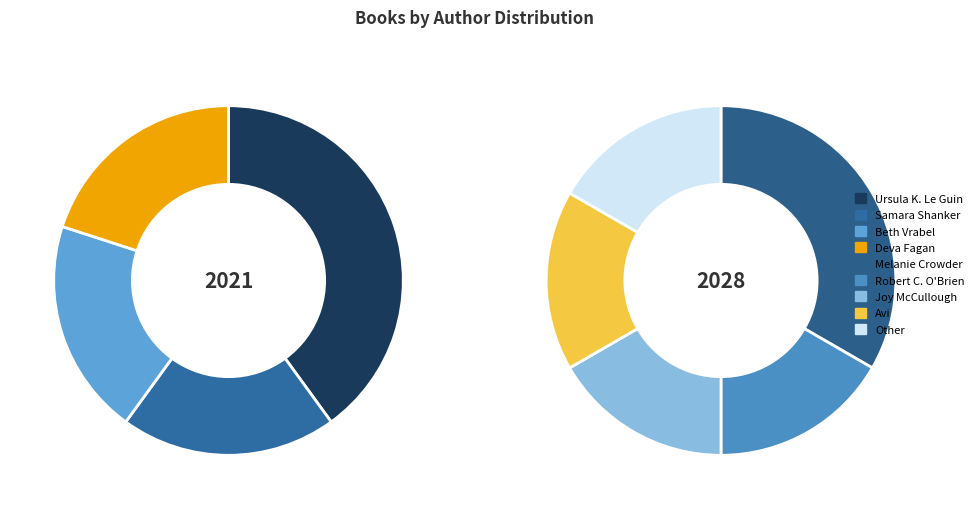

What is the total percentage of Samara Shanker and Melanie Crowder?

25.0%